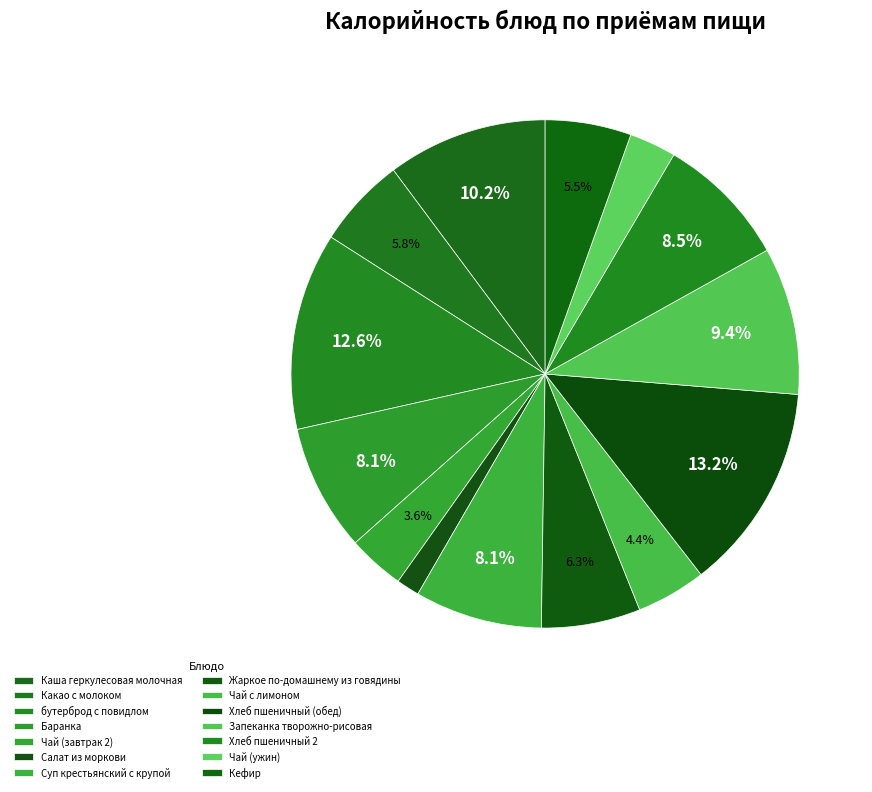

Is Хлеб пшеничный 2 the majority of the pie?

No